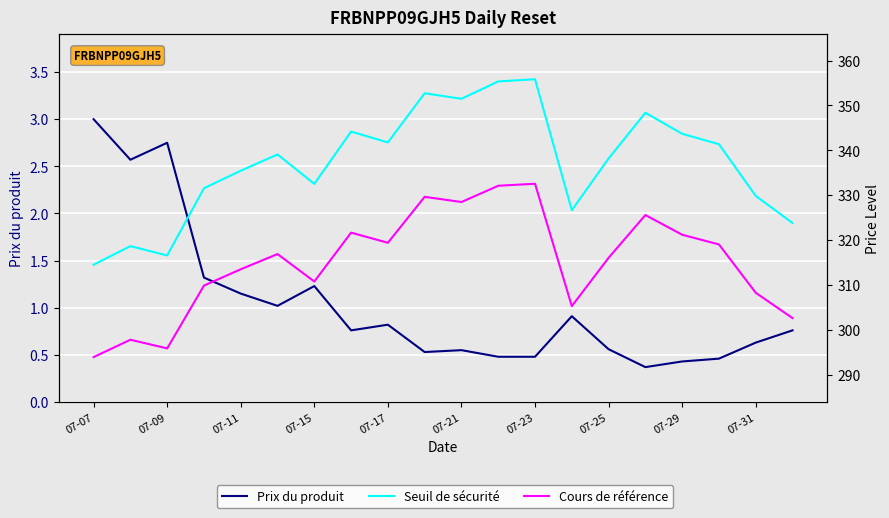

True or false: Prix du produit has a value of 3.4 at 07-09.

False